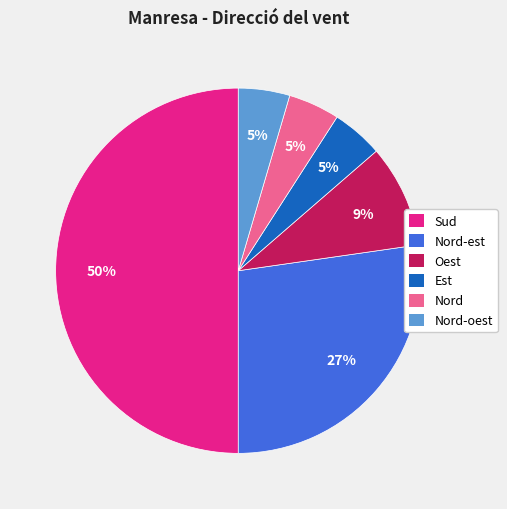

How many slices are in this pie chart?

6